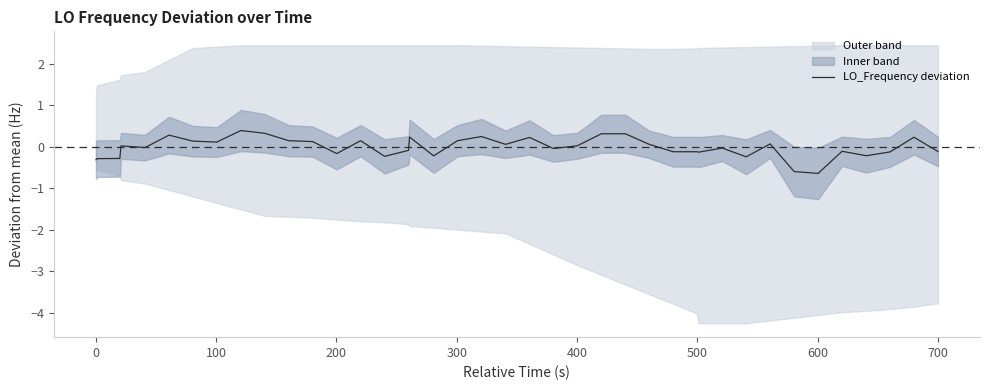

What is the highest value of the LO_Frequency deviation series?

0.4